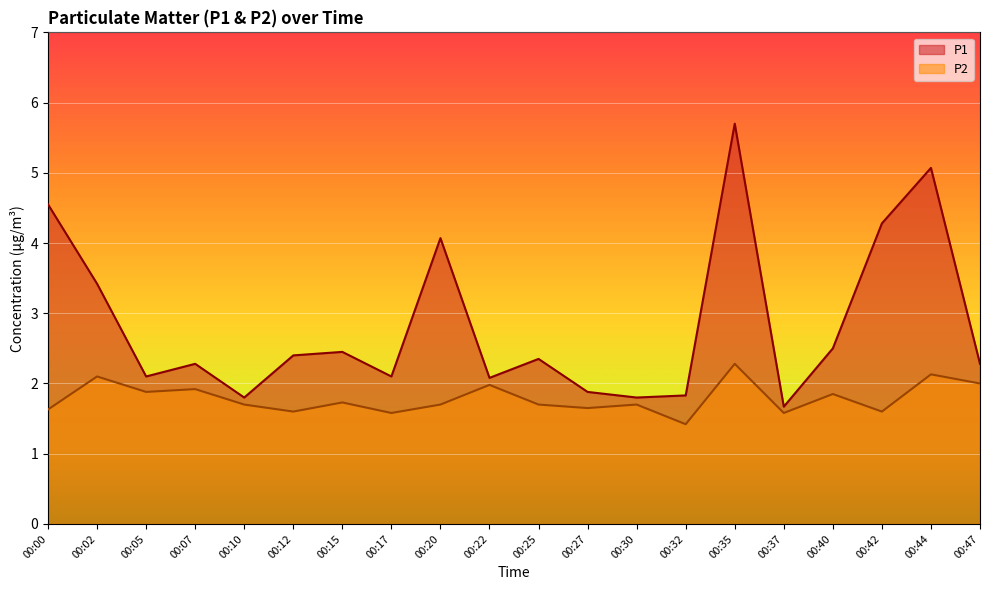

True or false: P1 and P2 intersect in this chart.

False